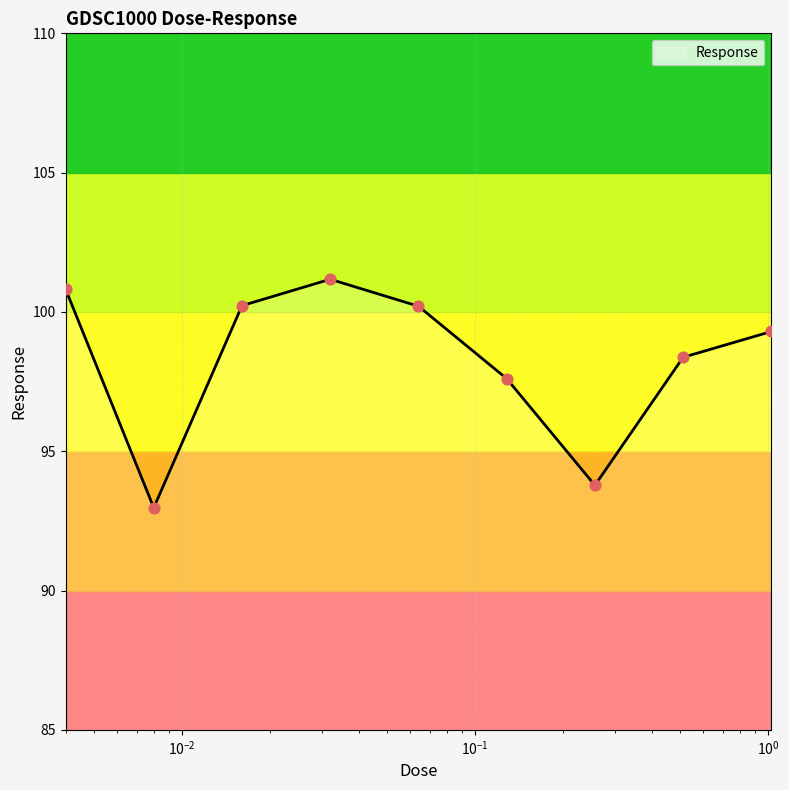

What is the greatest value displayed?

101.2